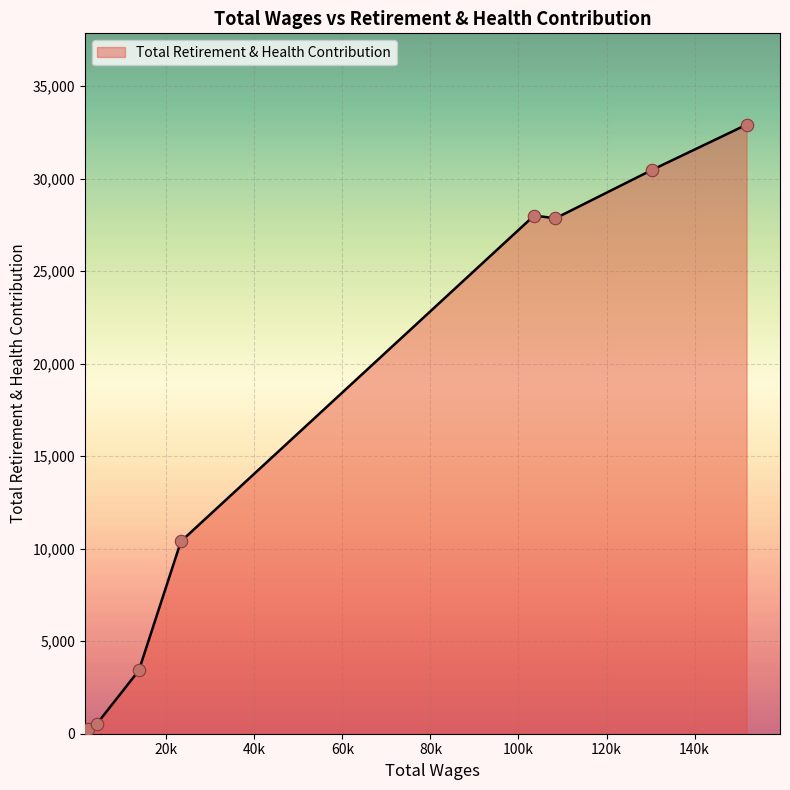

What is the difference between the maximum and minimum values?

32900